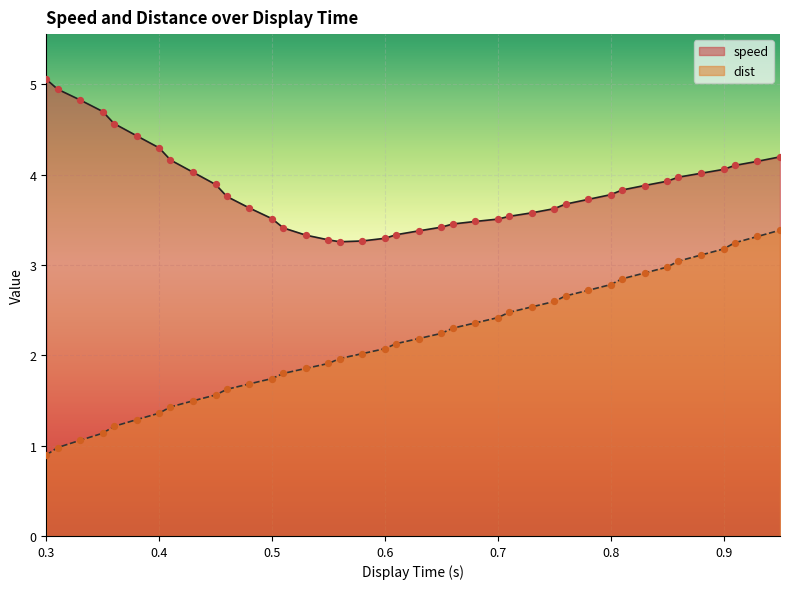

Which series contains the lowest Y value?

dist